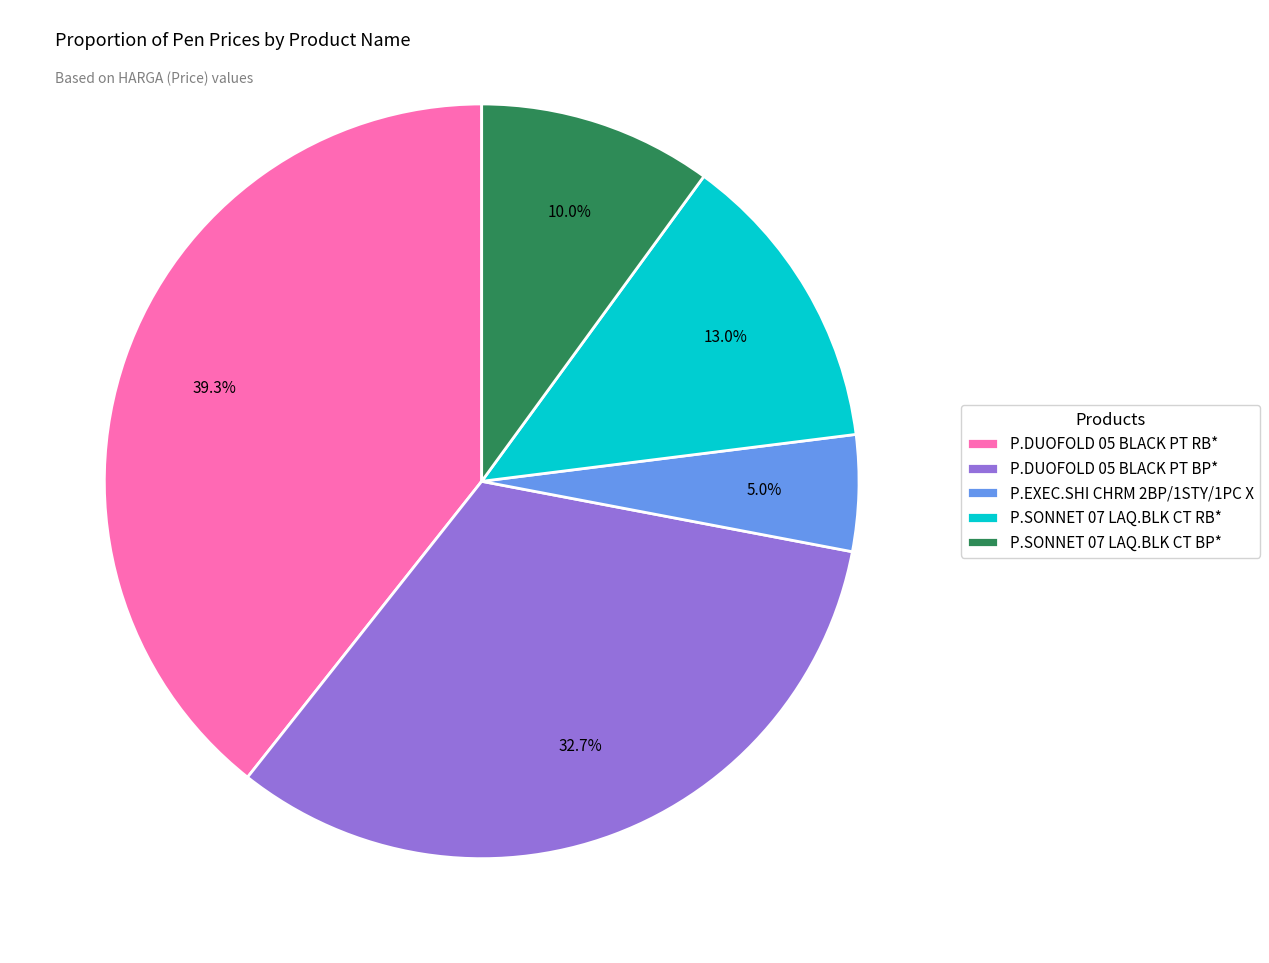

To the nearest percent, what portion does P.SONNET 07 LAQ.BLK CT RB* represent?

13%